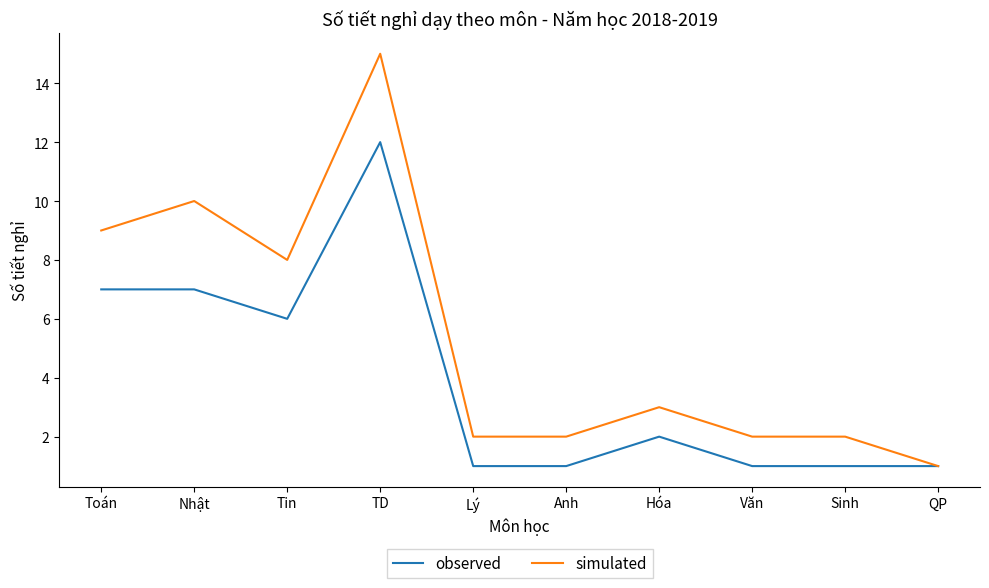

What is the smallest value displayed?

1